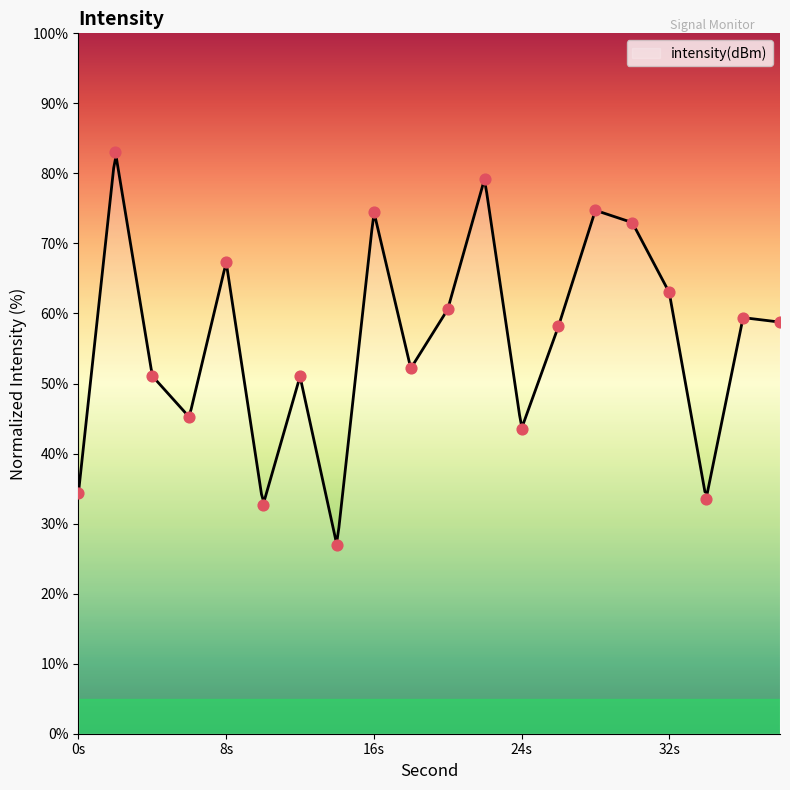

What is the minimum value for intensity(dBm)?

27.1